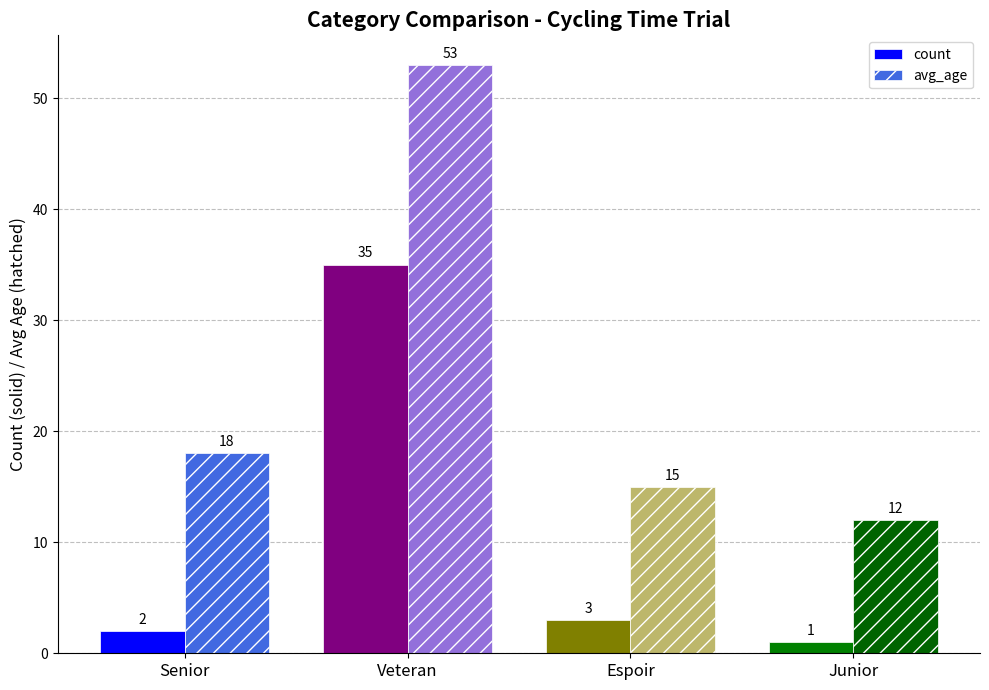

Rank the series by their average value, from highest to lowest.

avg_age, count